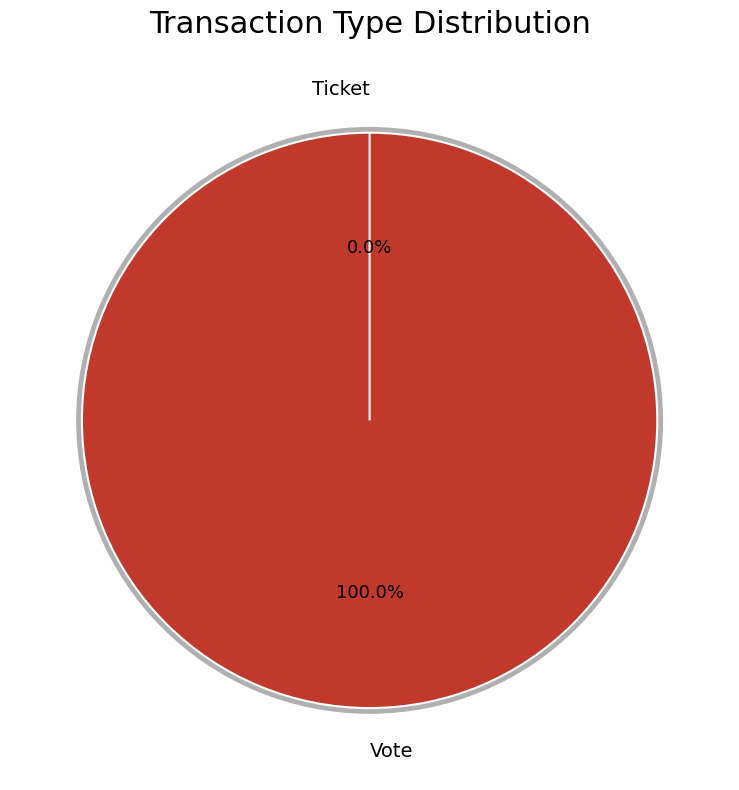

How many segments does this pie chart have?

2